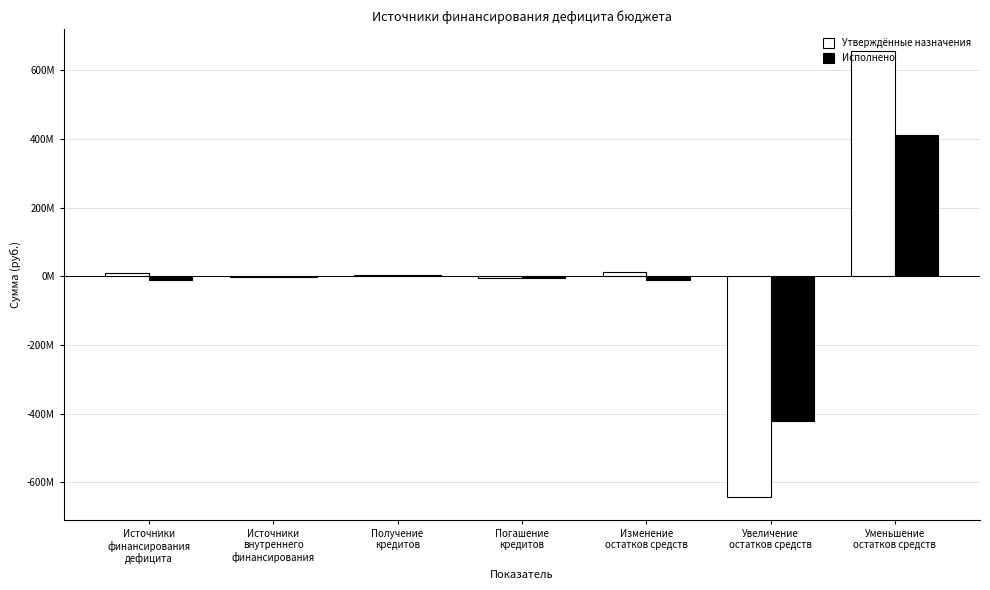

Which has a higher value, Источники
внутреннего
финансирования or Получение
кредитов?

Получение
кредитов